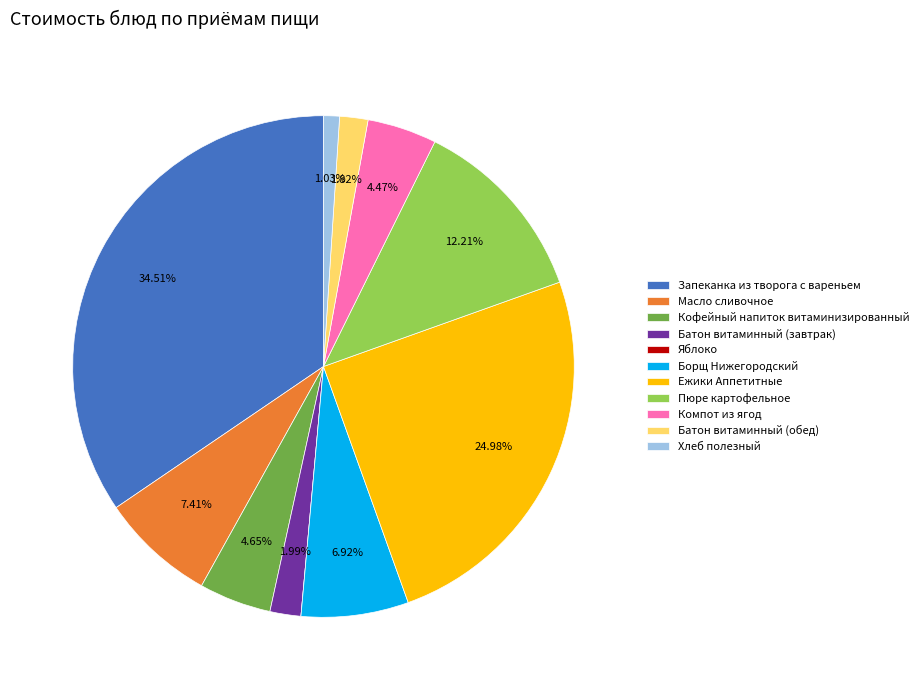

Does Масло сливочное represent more than half of the total?

No